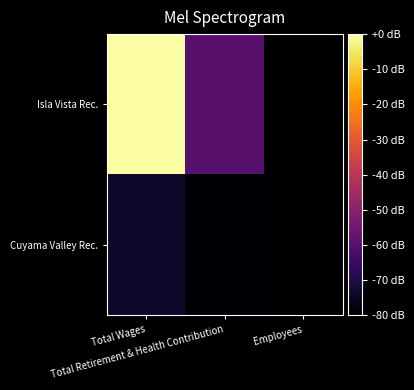

How many series are shown in this chart?

2